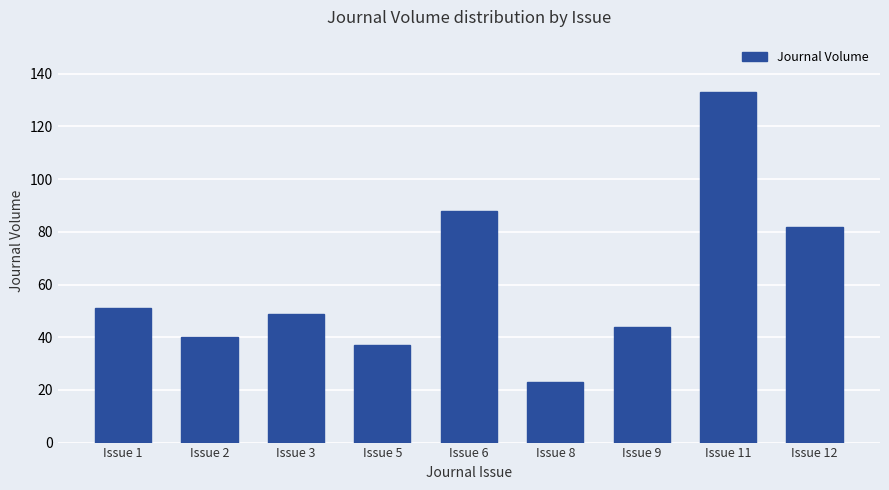

How many series are shown in this chart?

1